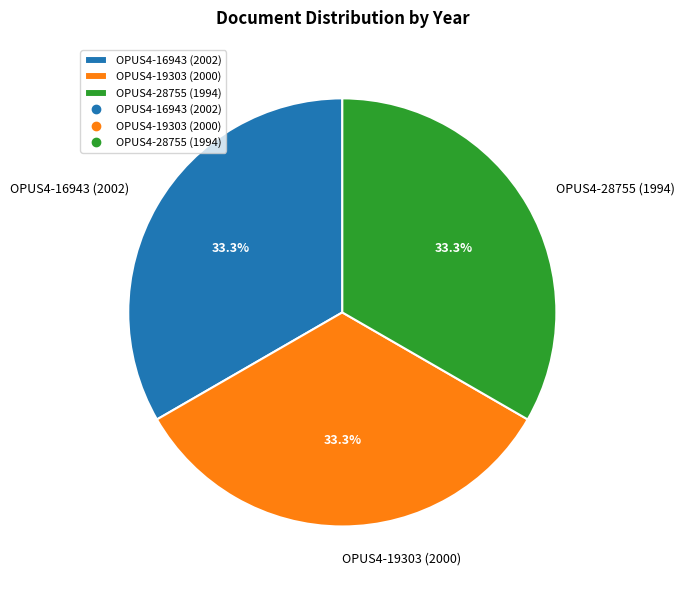

The OPUS4-28755 (1994) slice represents 47% of the pie. True or false?

False